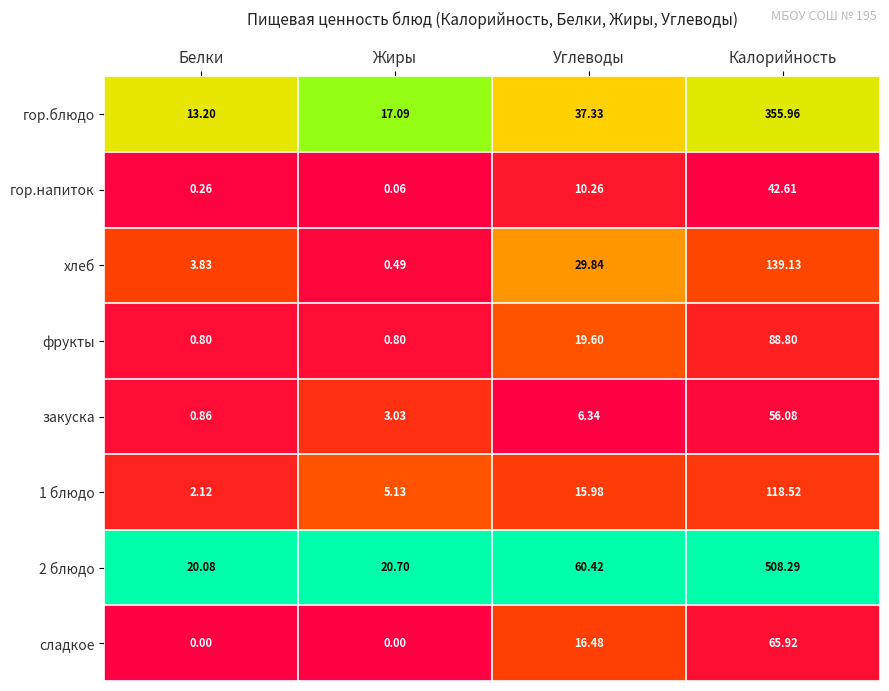

At which label is 1 блюдо closest to 60?

Углеводы